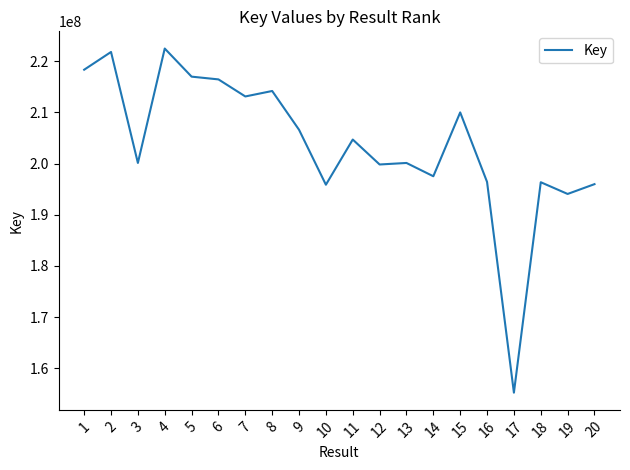

Approximately how many times larger is the value at 13 compared to 9?

1.0